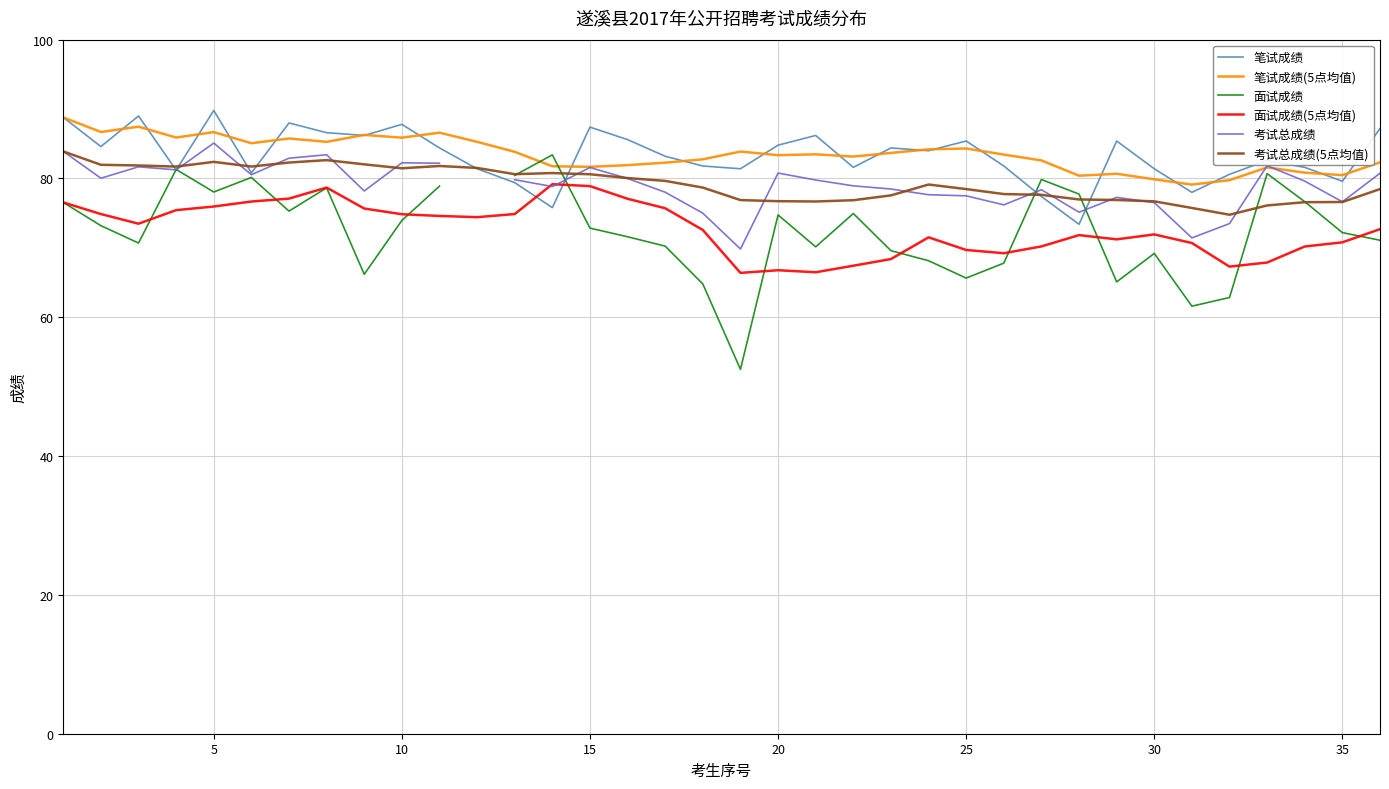

What is the lowest value of the 笔试成绩 series?

73.4